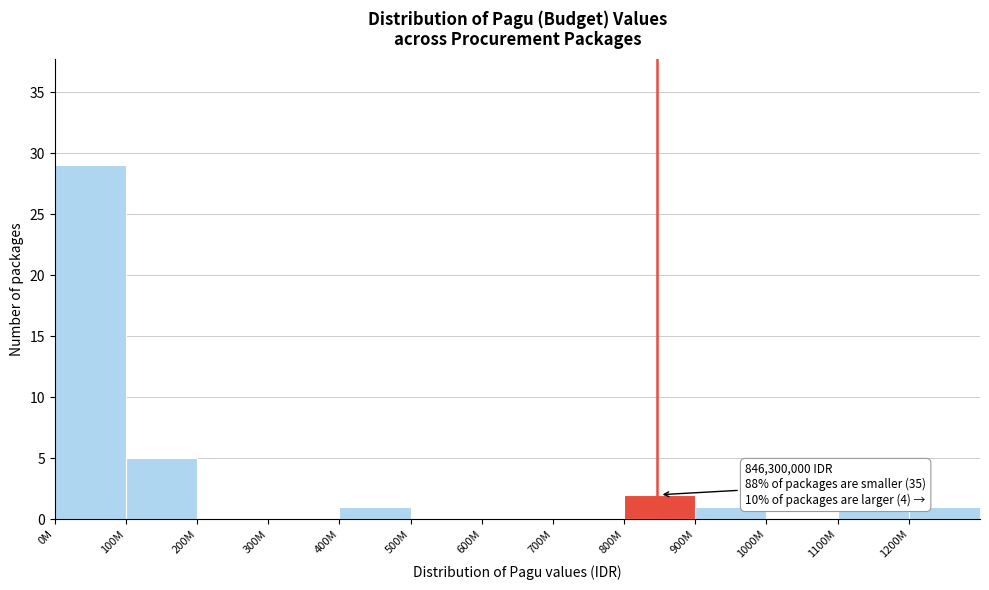

Reading right to left, transcribe all the data shown in this chart.

1200M=1	1100M=1	1000M=0	900M=1	800M=2	700M=0	600M=0	500M=0	400M=1	300M=0	200M=0	100M=5	0M=29